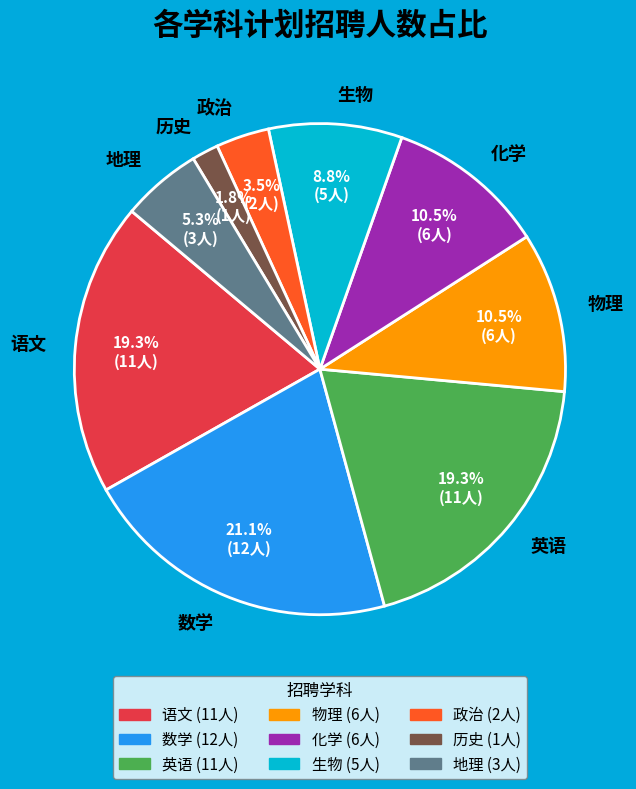

Count the number of slices in the pie.

9